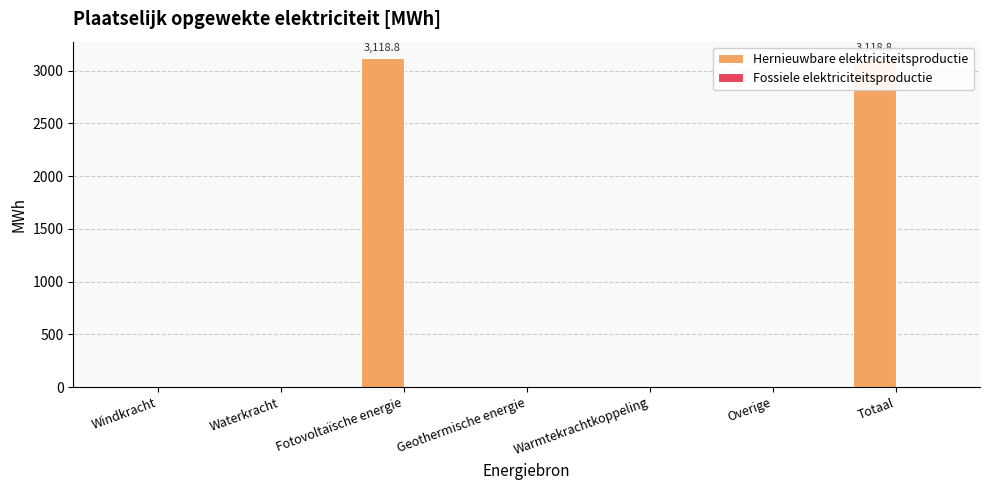

True or false: Hernieuwbare elektriciteitsproductie has a value of 1766.8 at Overige.

False